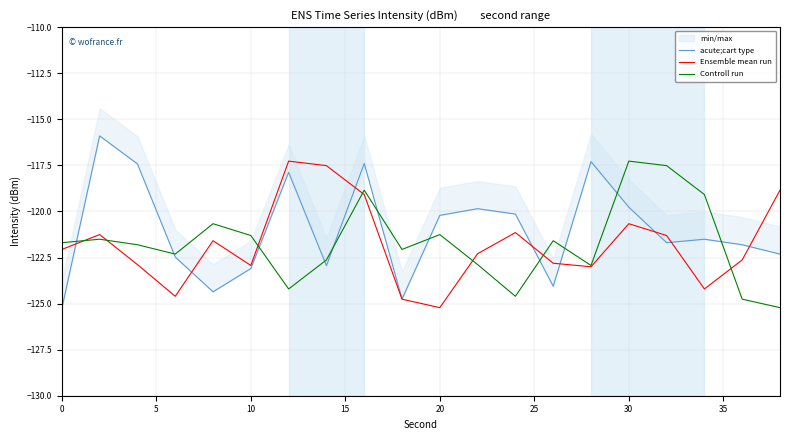

True or false: Controll run and Ensemble mean run cross at least once.

True